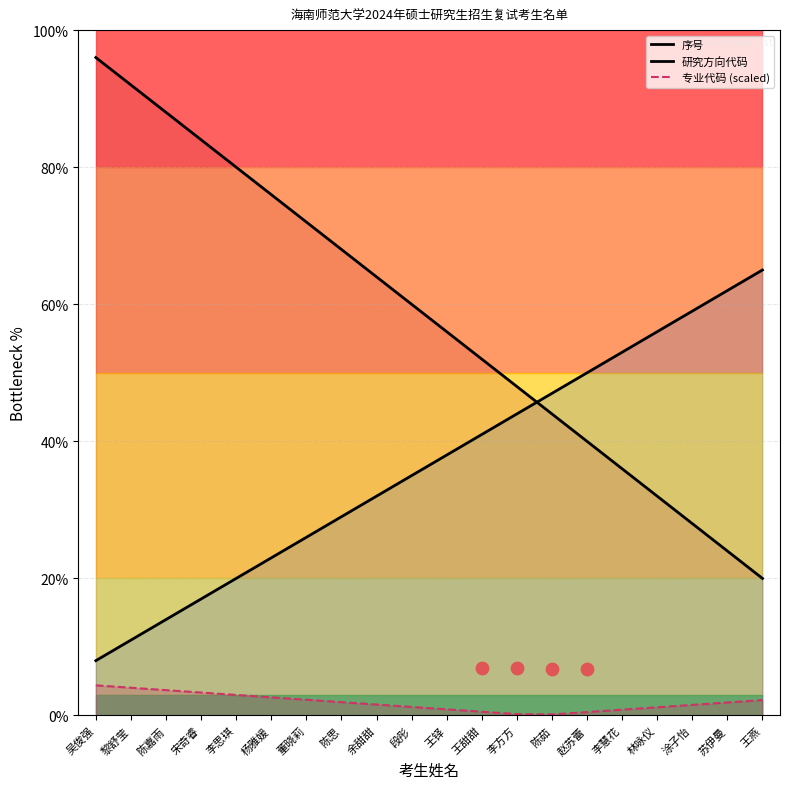

Which series has the largest total across all categories?

序号